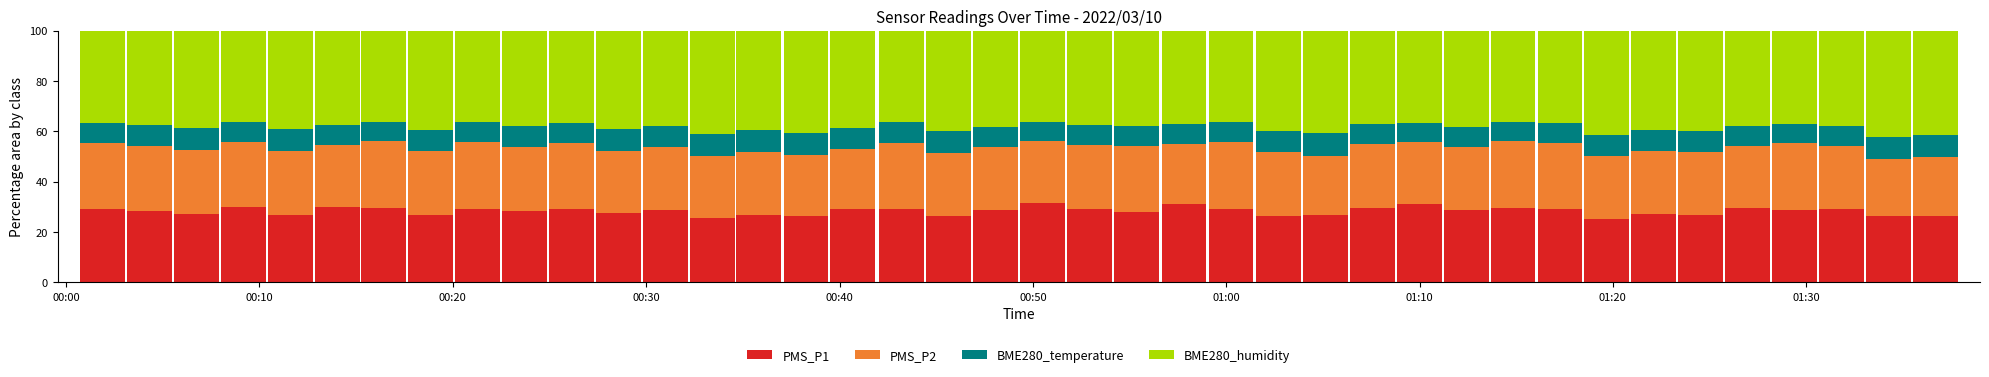

What is the average value of the PMS_P1 series?

28.3